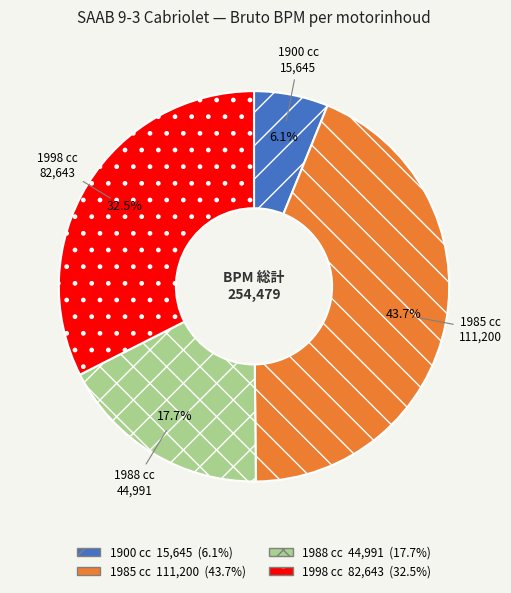

Is there any slice that represents more than half of the pie?

No